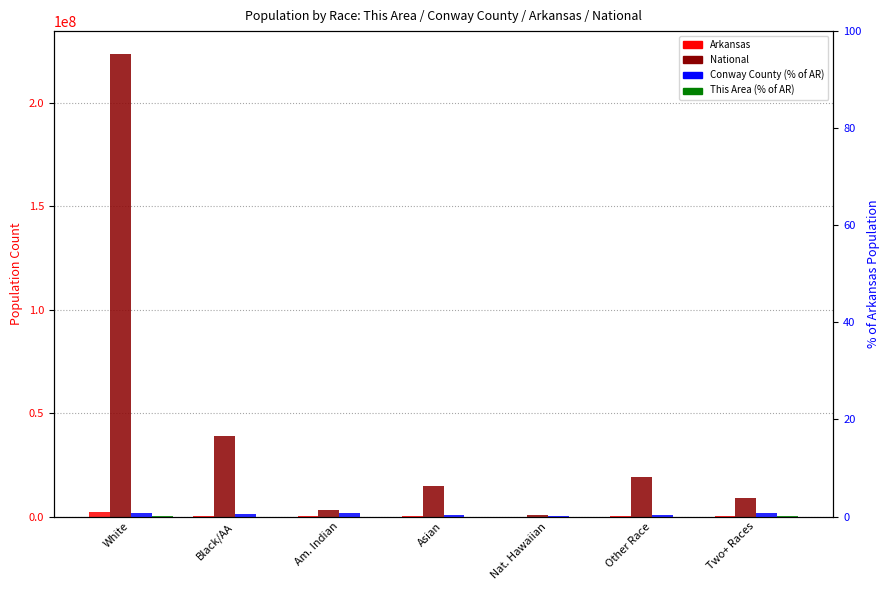

Is the value of Arkansas at Nat. Hawaiian greater than the value of This Area at Black/AA?

Yes